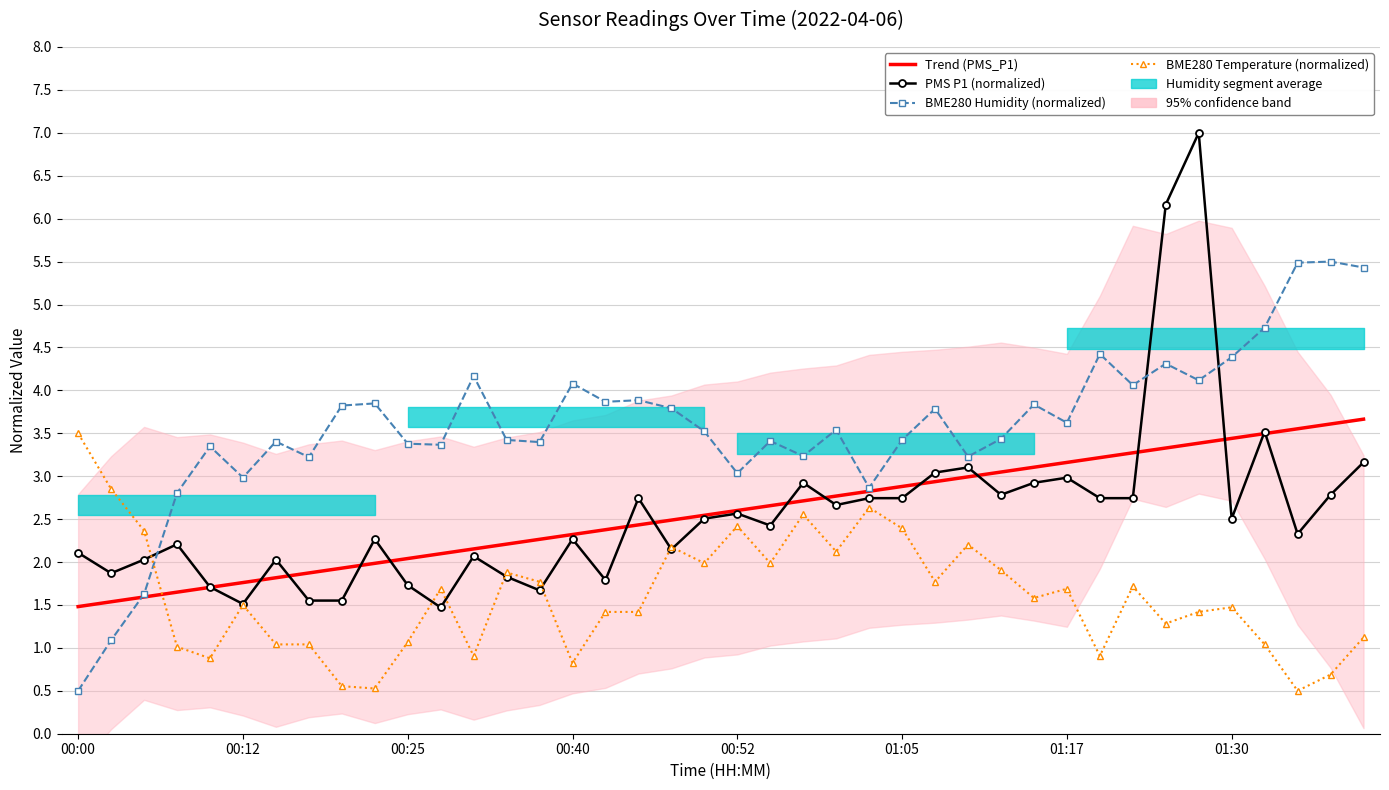

Does the chart have visible grid lines?

Yes